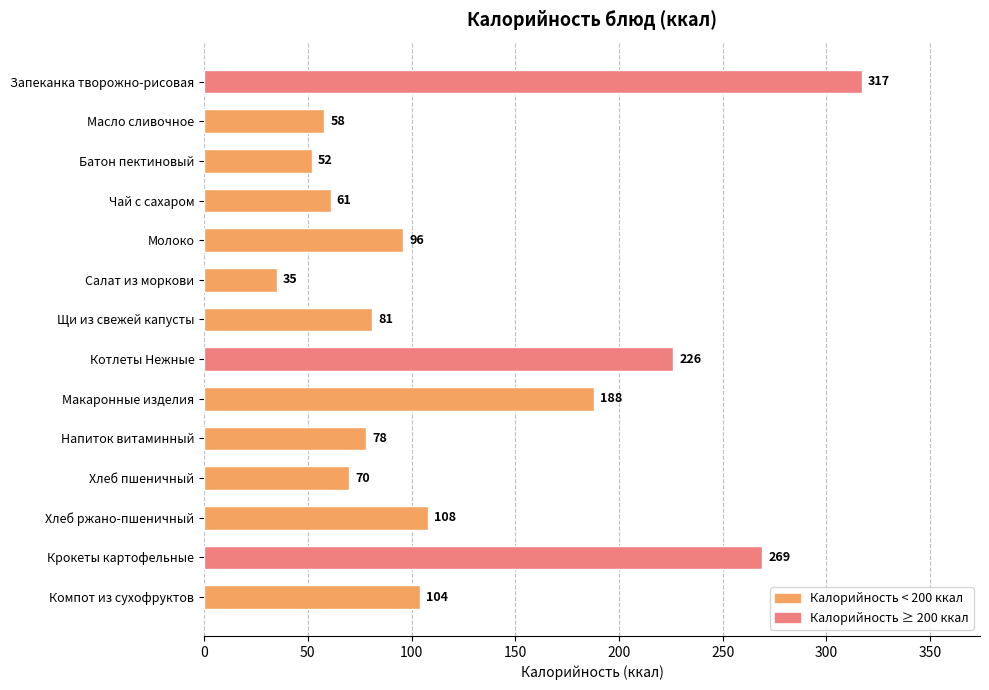

Reading top to bottom, extract all data points from this chart.

317	58	52	61	96	35	81	226	188	78	70	108	269	104